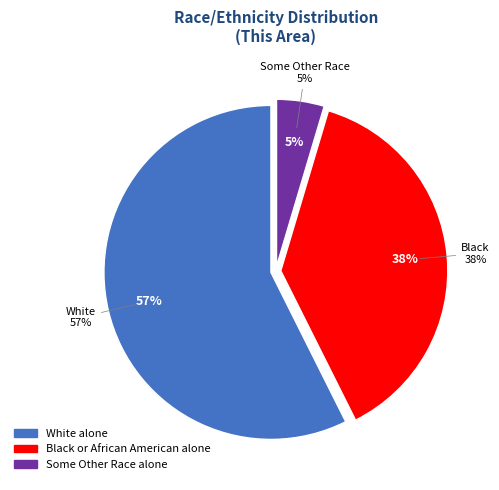

The Some Other Race alone slice represents 5% of the pie. True or false?

True